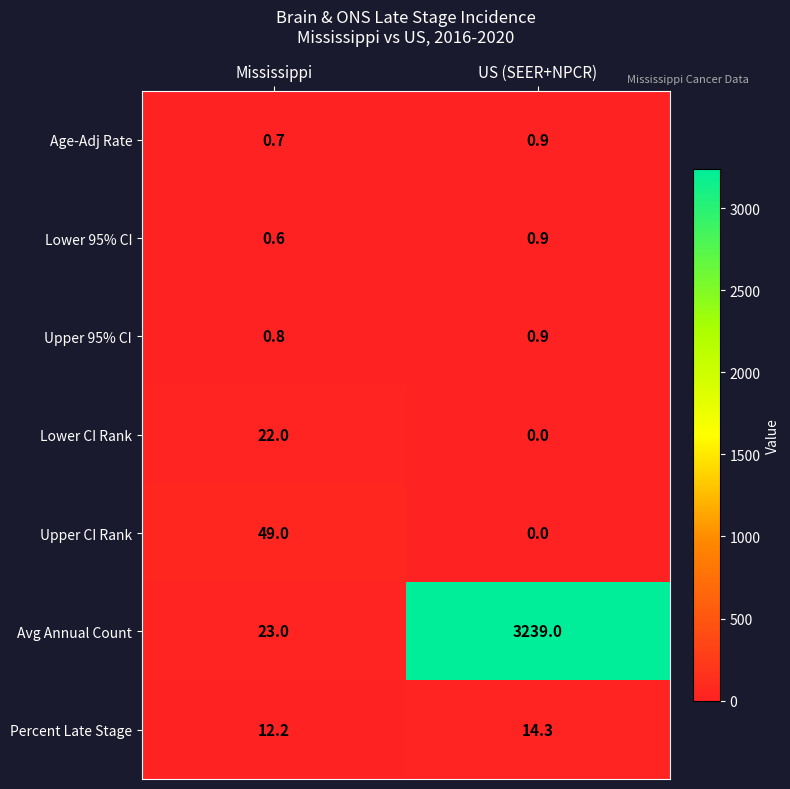

Which series has the largest range (max minus min)?

Avg Annual Count